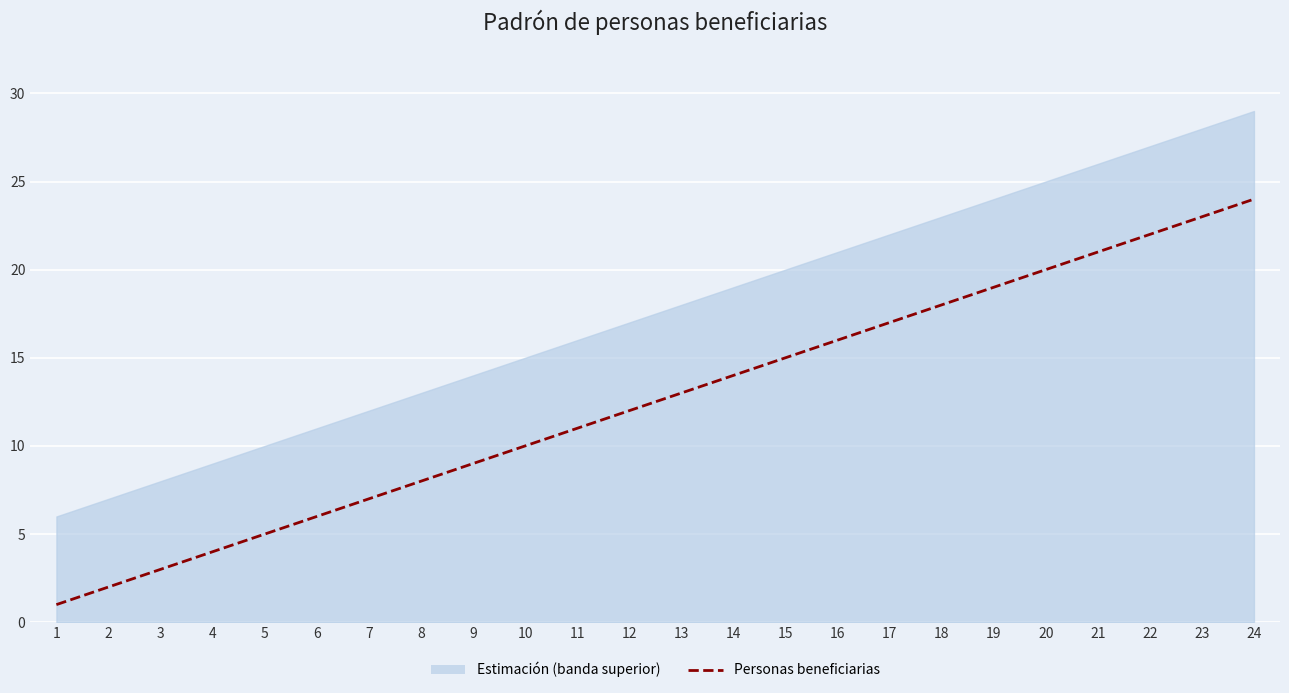

Which label corresponds to the smallest value in the chart?

1